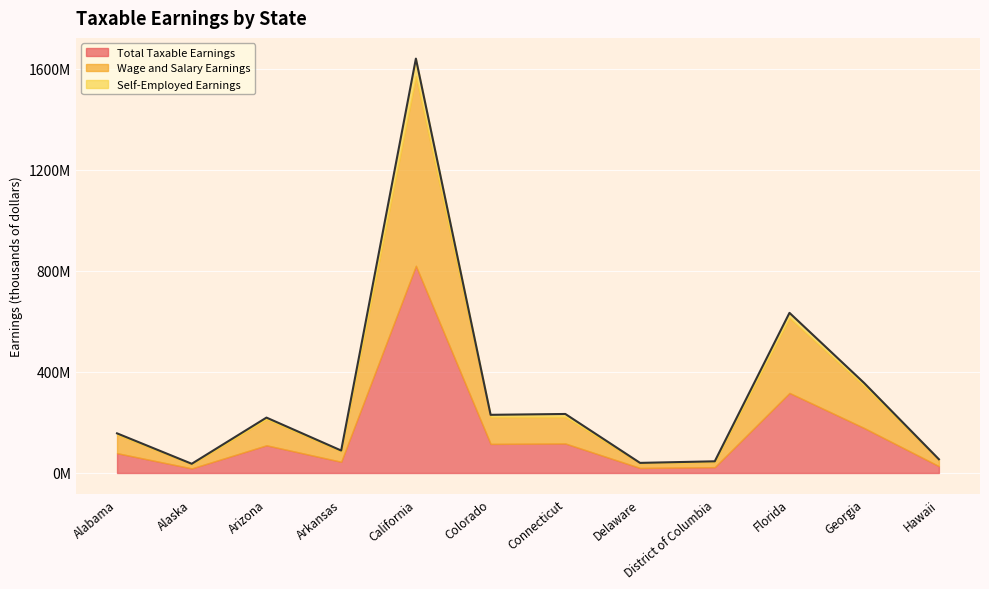

Reading left to right, what are all the values shown in this chart?

Total Taxable Earnings: 78508705	18236930	109680600	44474276	820401960	115171863	116846883	20019912	23130582	317071639	178105539	27160237
Wage and Salary Earnings: 73801383	16593819	103514799	41758970	750550366	106551641	104940385	19109626	20527262	297147402	166260874	25339898
Self-Employed Earnings: 4707322	1643110	6165801	2715306	69851594	8620222	11906498	910286	2603320	19924237	11844665	1820339